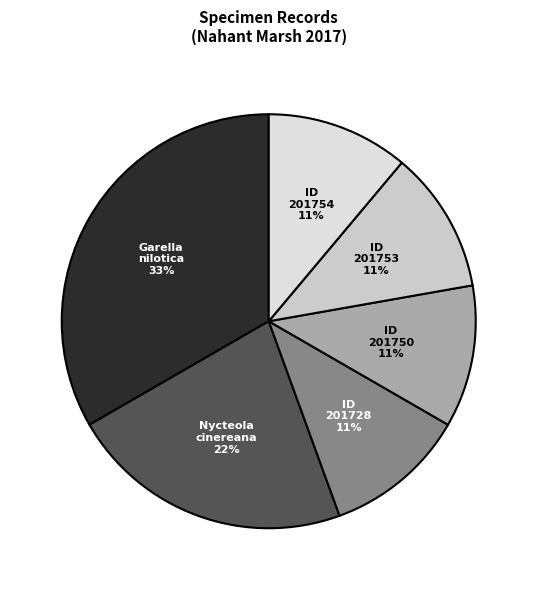

Which slice is the largest?

Garella nilotica